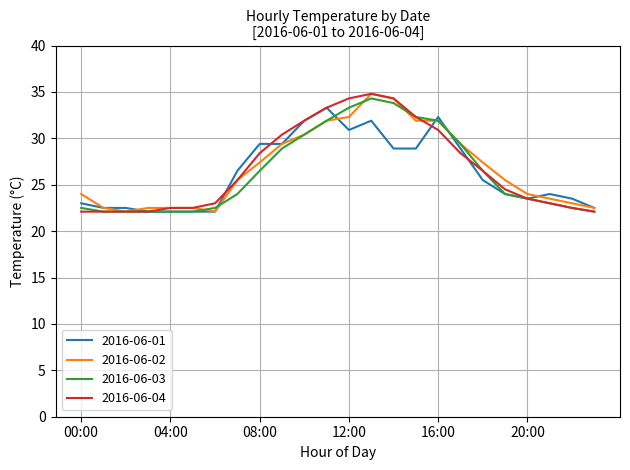

What is the minimum value for 2016-06-01?

22.1